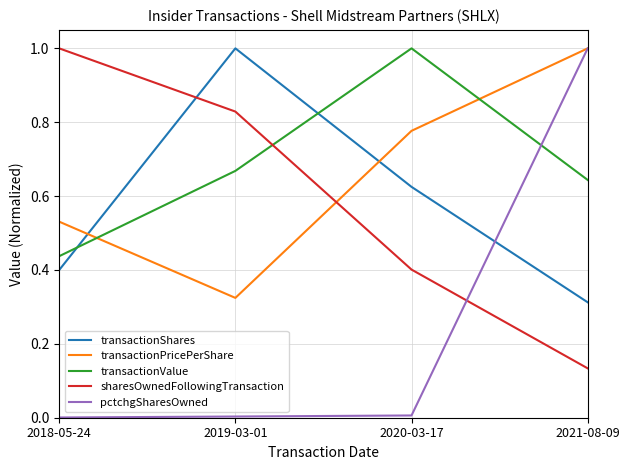

What is the greatest value displayed?

1.0